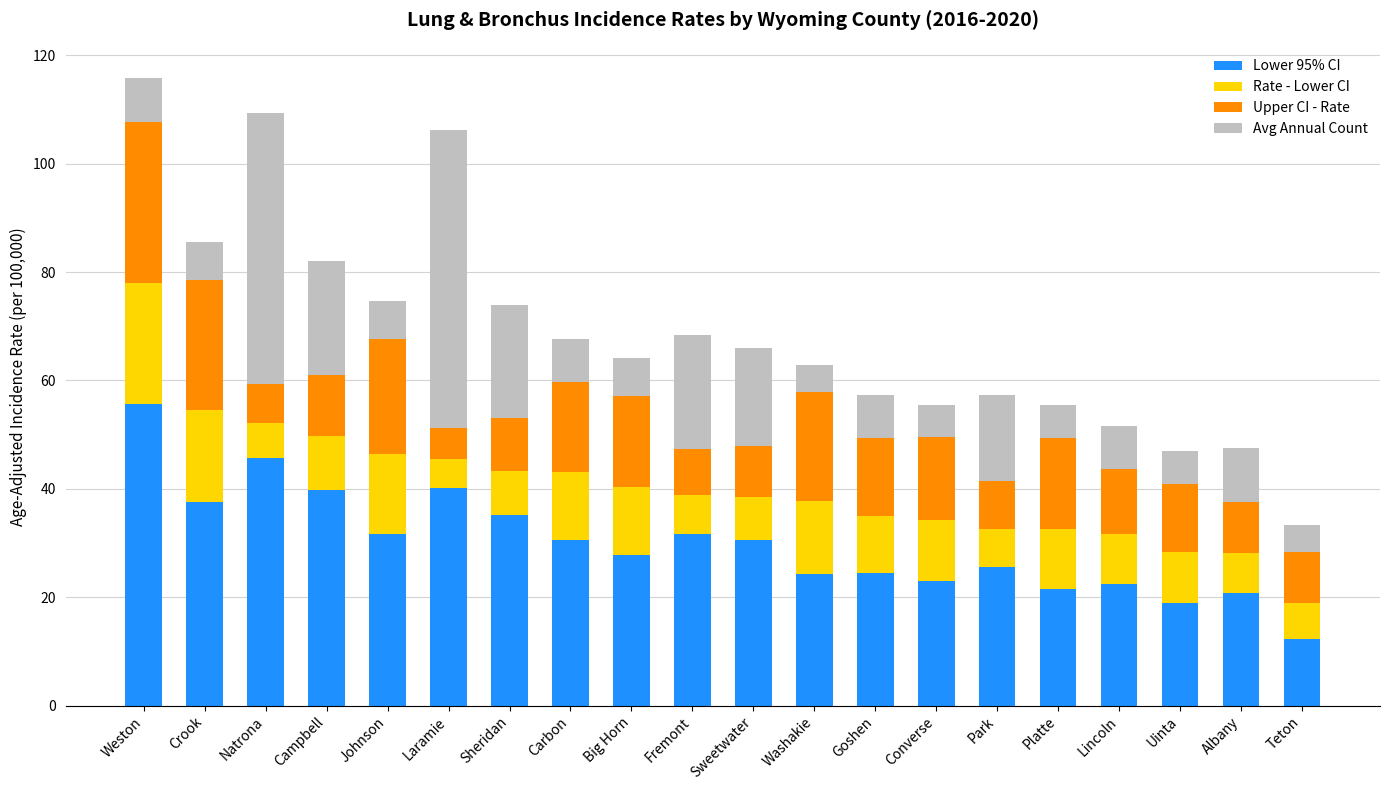

True or false: Lower 95% CI has a value of 30.5 at Carbon.

True